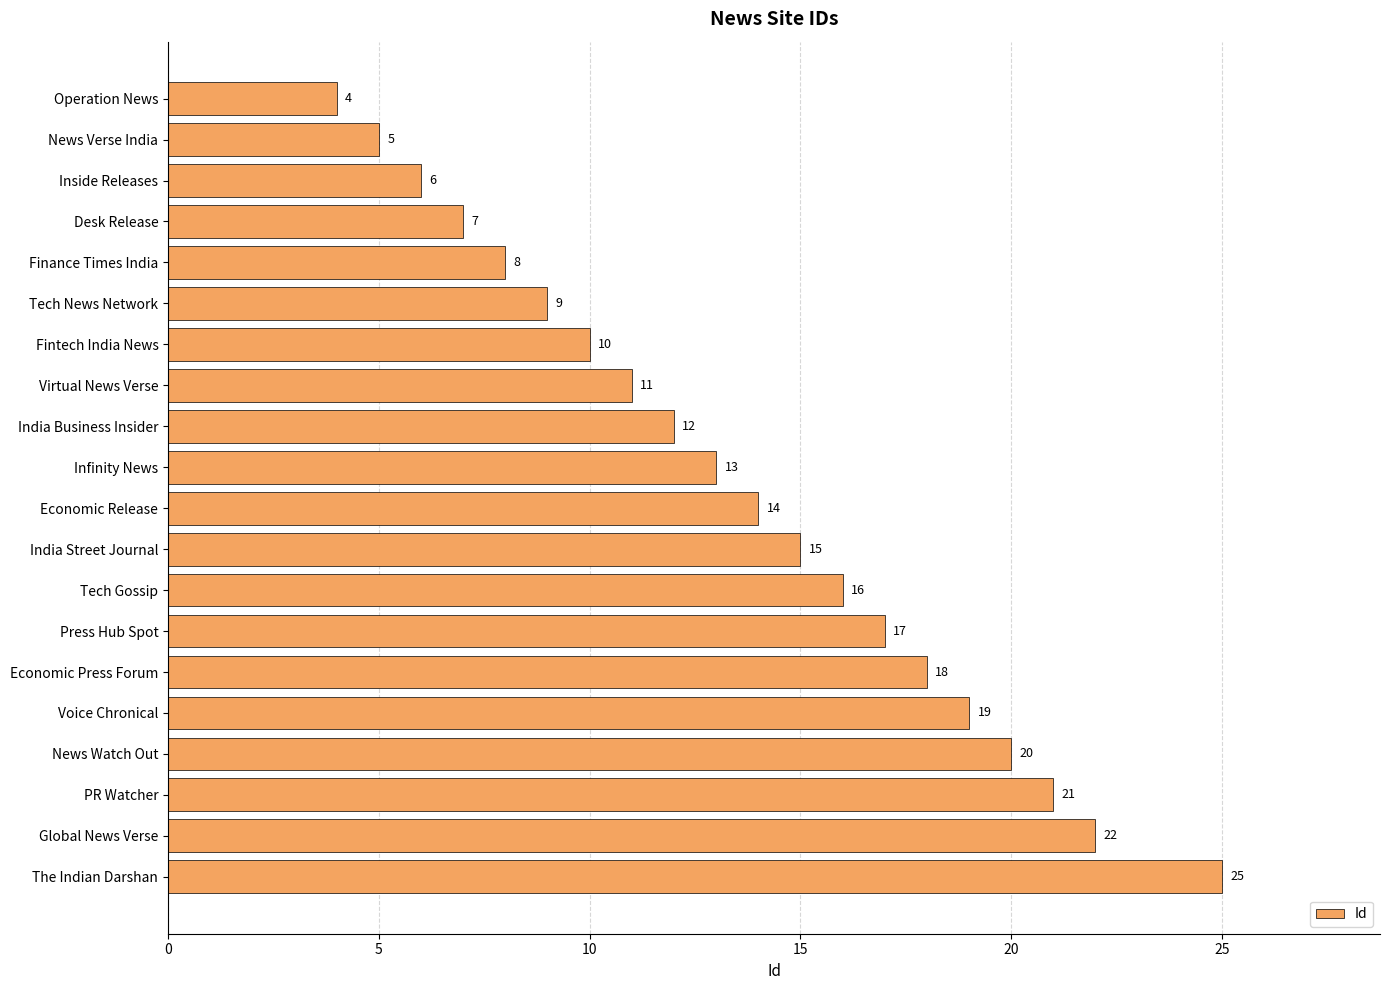

Reading top to bottom, extract all data points from this chart.

4	5	6	7	8	9	10	11	12	13	14	15	16	17	18	19	20	21	22	25